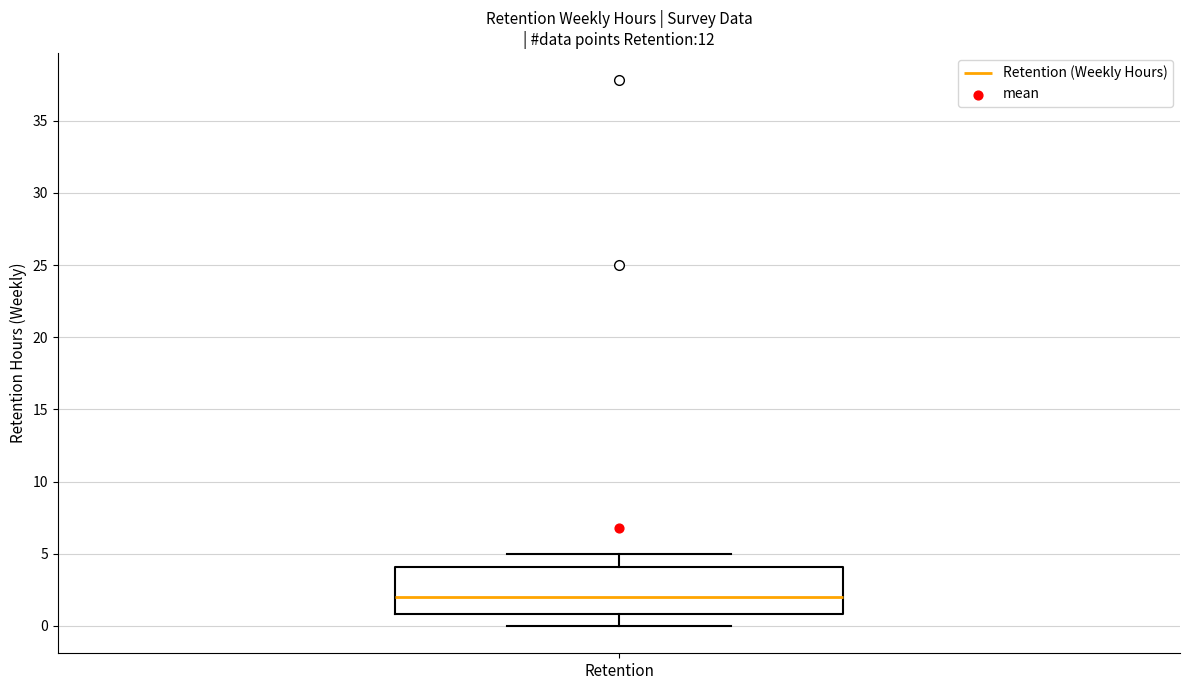

Where is the lower edge of the box for Retention on the y-axis? The values are not printed on the chart, so give them approximately, as read against the axis.

1